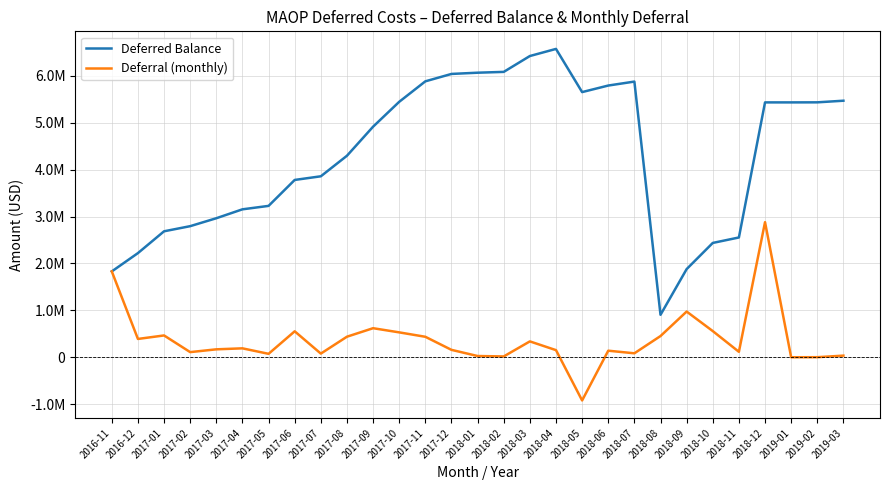

Is this an area chart (filled region under the line)?

No